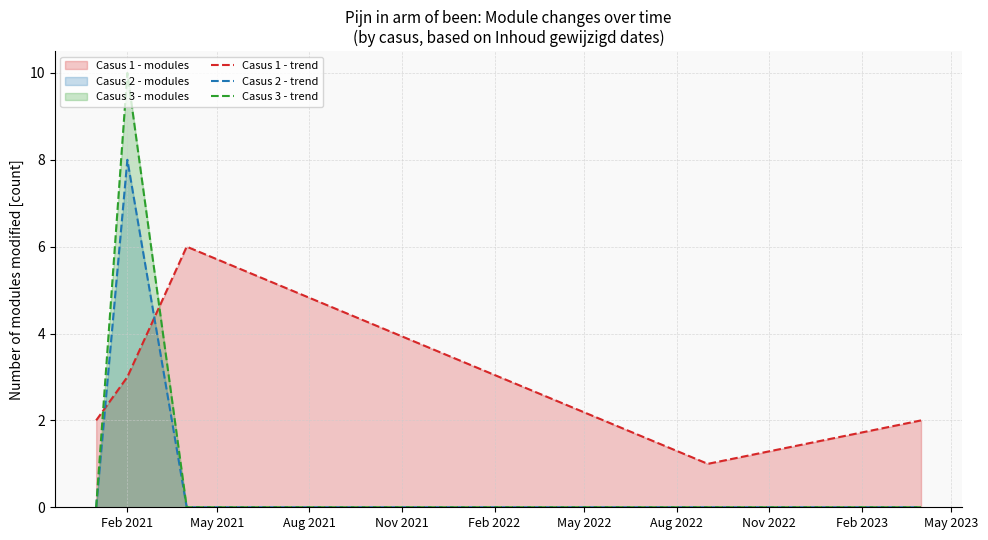

List the series in order of their peak value, highest first.

Casus 3 - trend, Casus 2 - trend, Casus 1 - trend